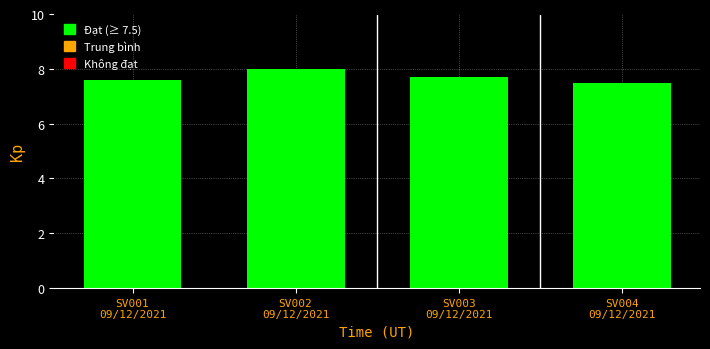

Reading right to left, list all the values displayed in this chart.

7.5	7.7	8.0	7.6